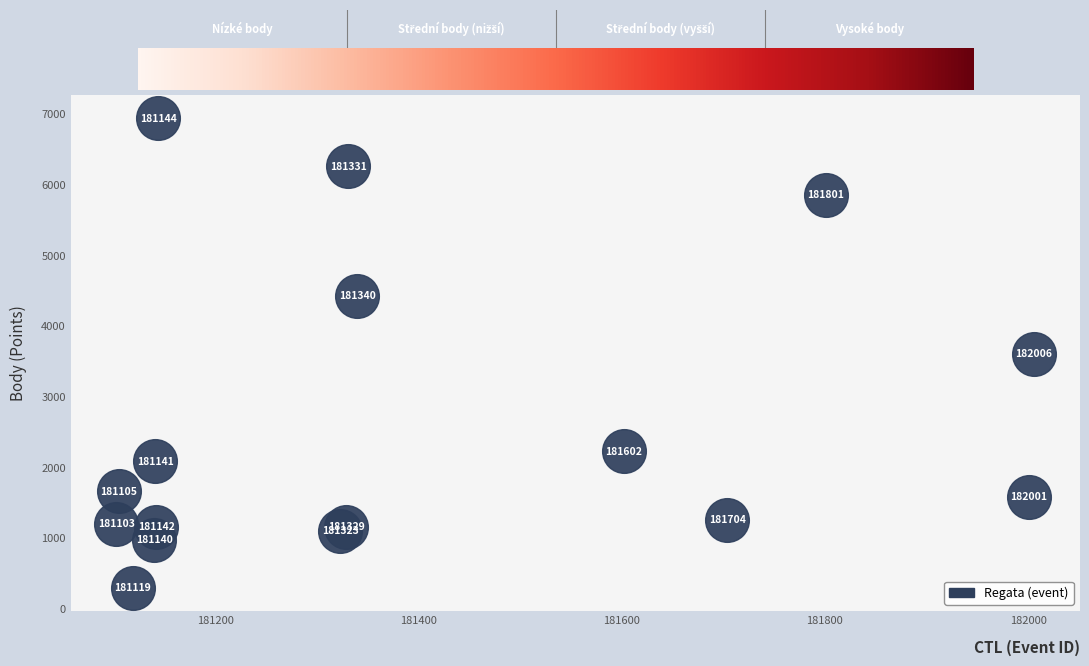

What Y value in the scatter plot is closest to 3617?

3604